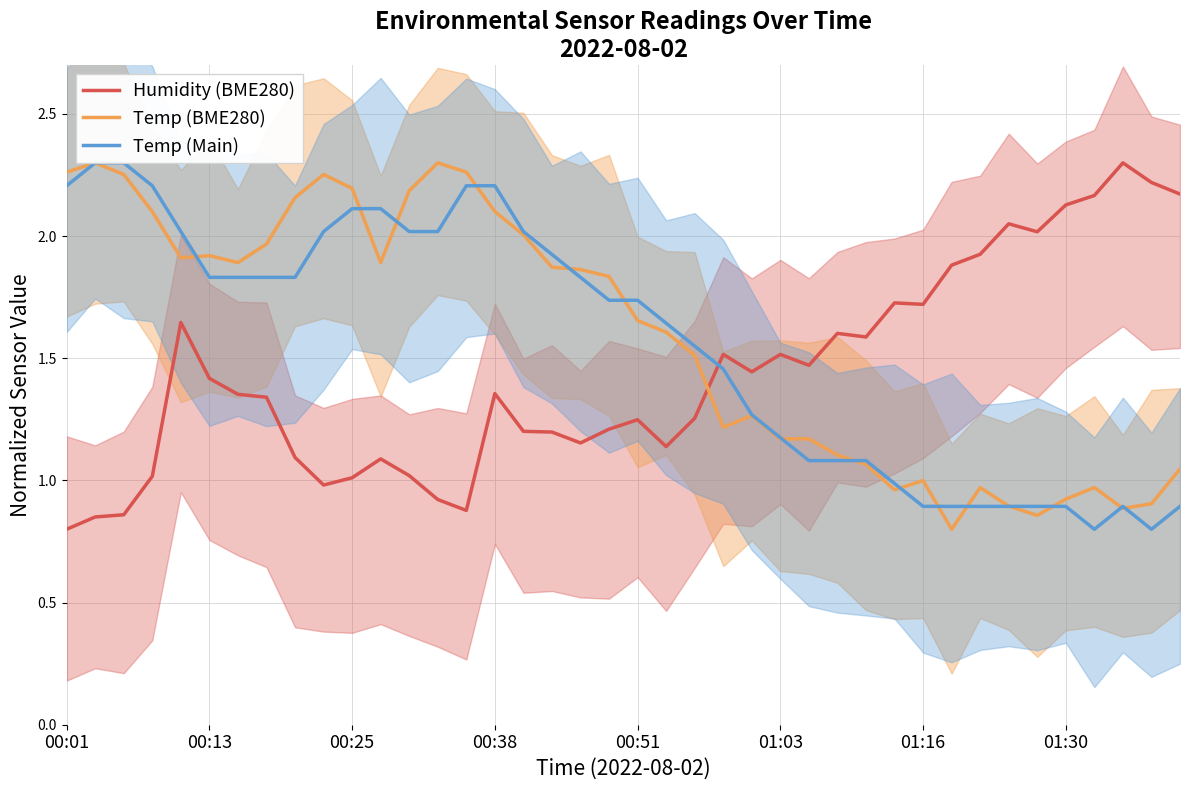

What is the value of the Temp (Main) point at the 2nd from the left?

2.3